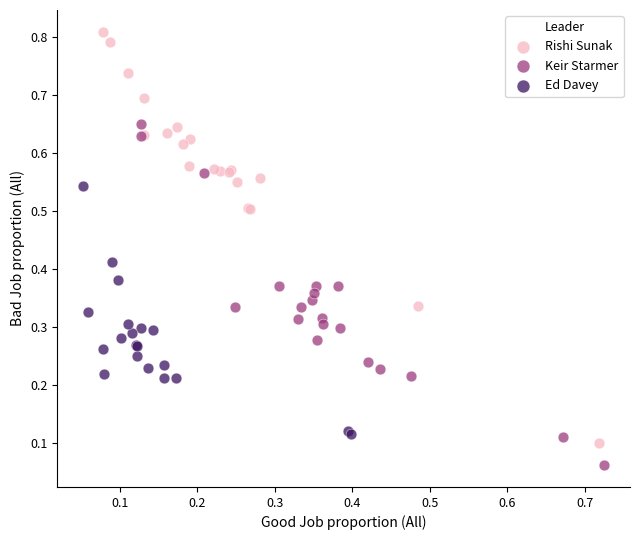

Which series reaches the minimum Y coordinate?

Keir Starmer